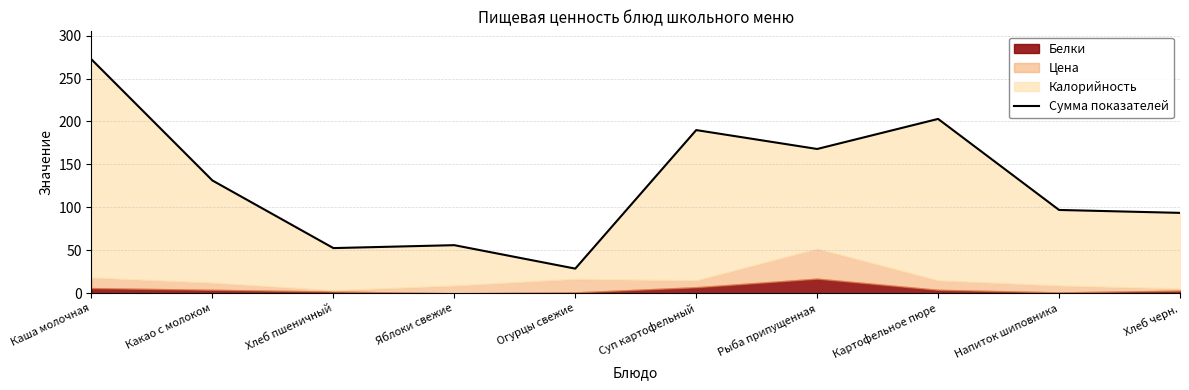

What is the change in value from Какао с молоком to Хлеб пшеничный?

-78.7